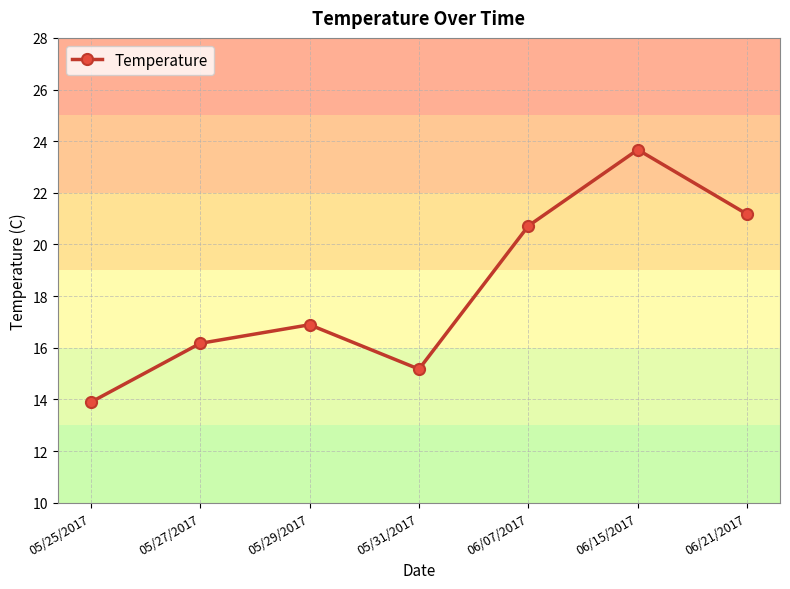

What is the smallest value displayed?

13.9